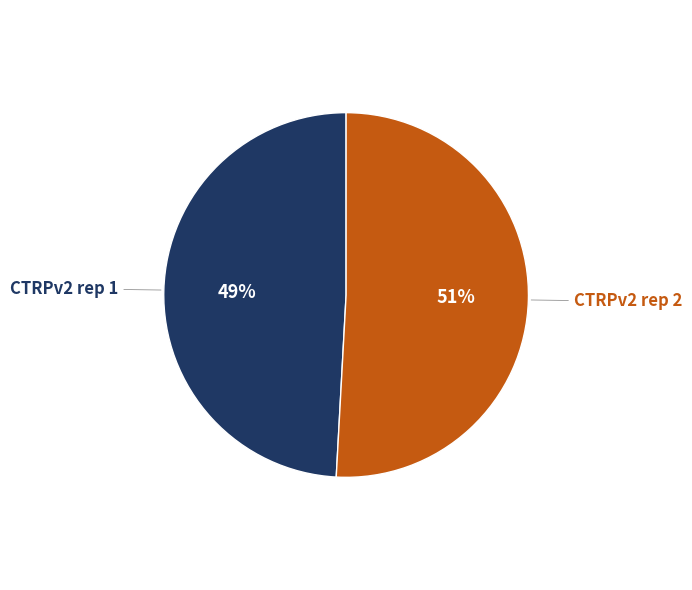

To the nearest percent, what is the difference between the largest and smallest slice percentages?

2%